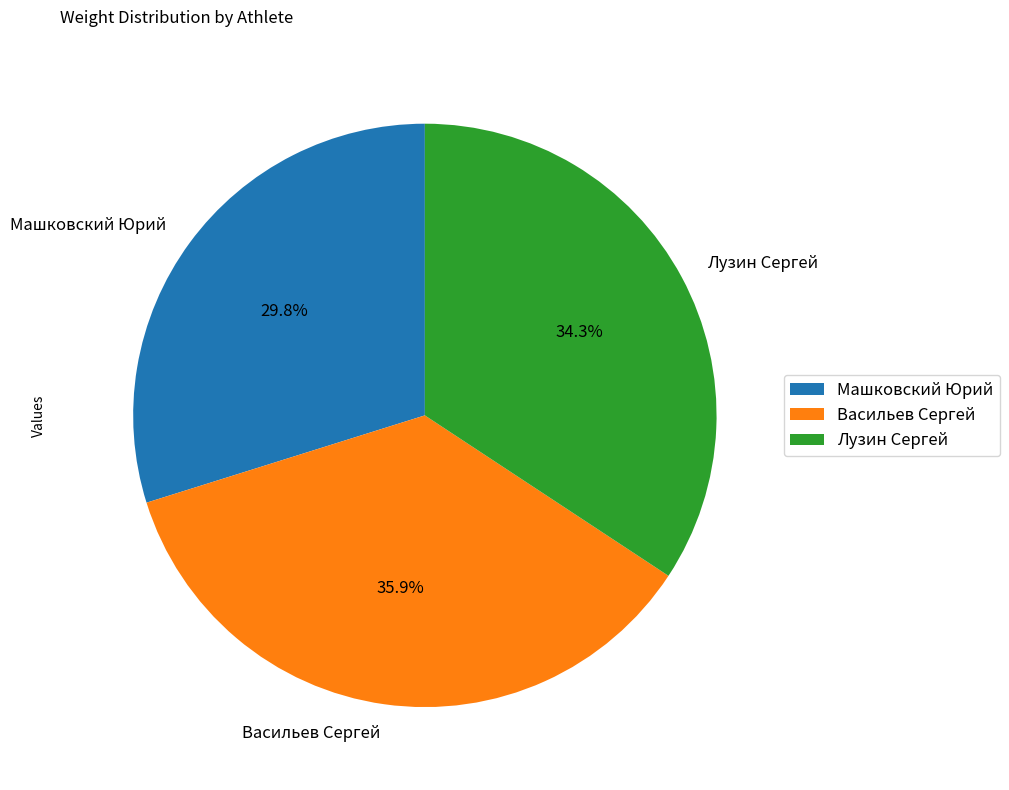

To the nearest percent, what percentage of the pie is Васильев Сергей?

36%